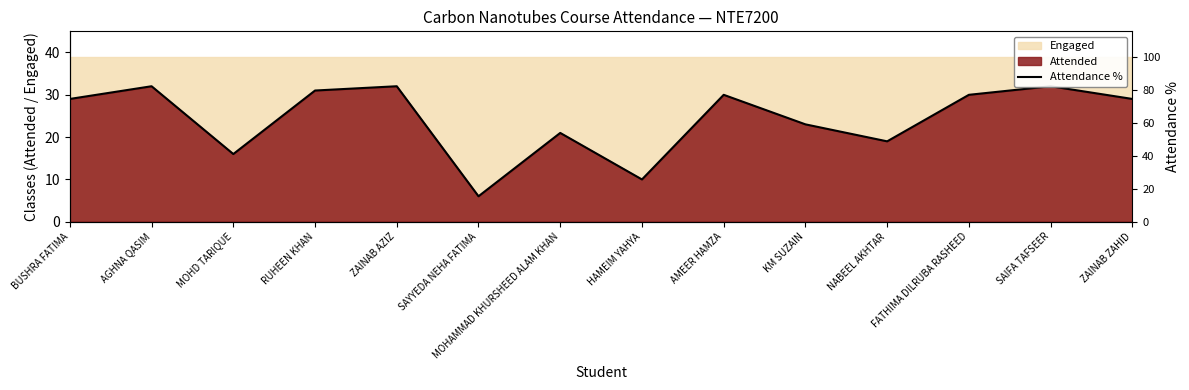

Rank the categories by value from highest to lowest.

AGHNA QASIM, ZAINAB AZIZ, SAIFA TAFSEER, RUHEEN KHAN, AMEER HAMZA, FATHIMA DILRUBA RASHEED, BUSHRA FATIMA, ZAINAB ZAHID, KM SUZAIN, MOHAMMAD KHURSHEED ALAM KHAN, NABEEL AKHTAR, MOHD TARIQUE, HAMEIM YAHYA, SAYYEDA NEHA FATIMA